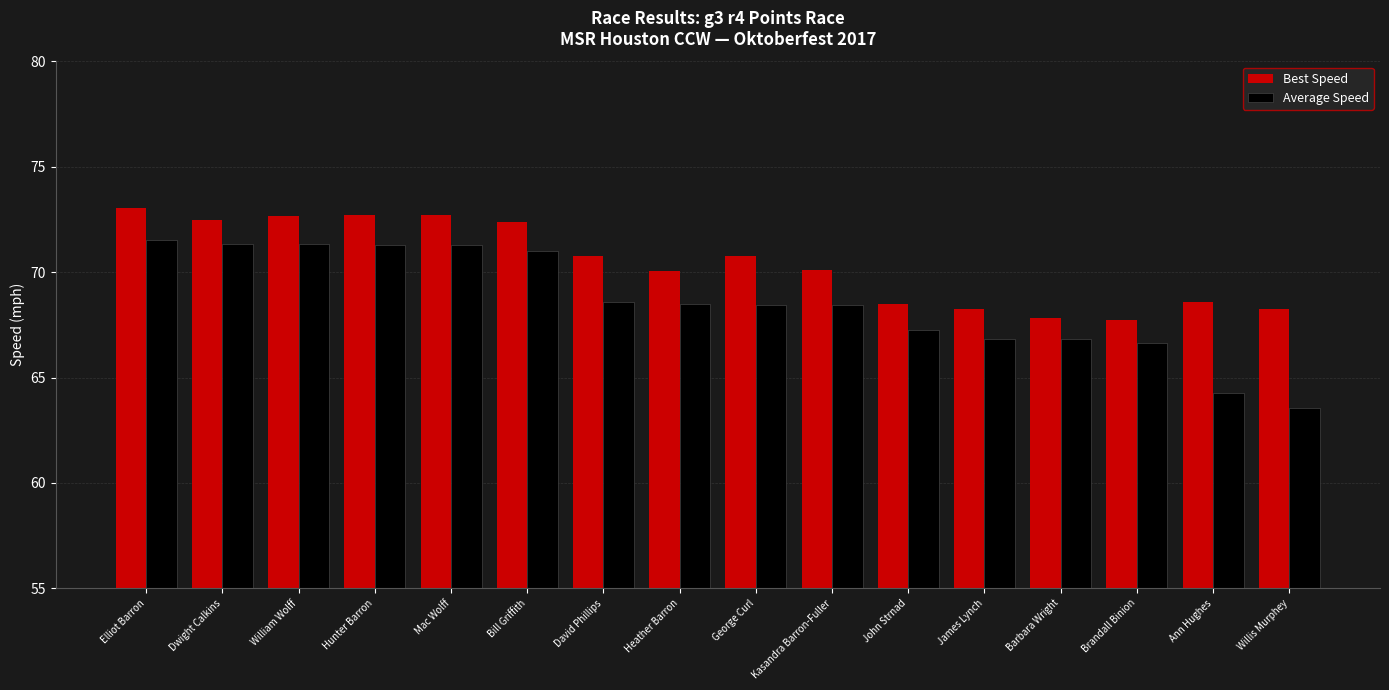

Which series has the widest spread of values?

Average Speed